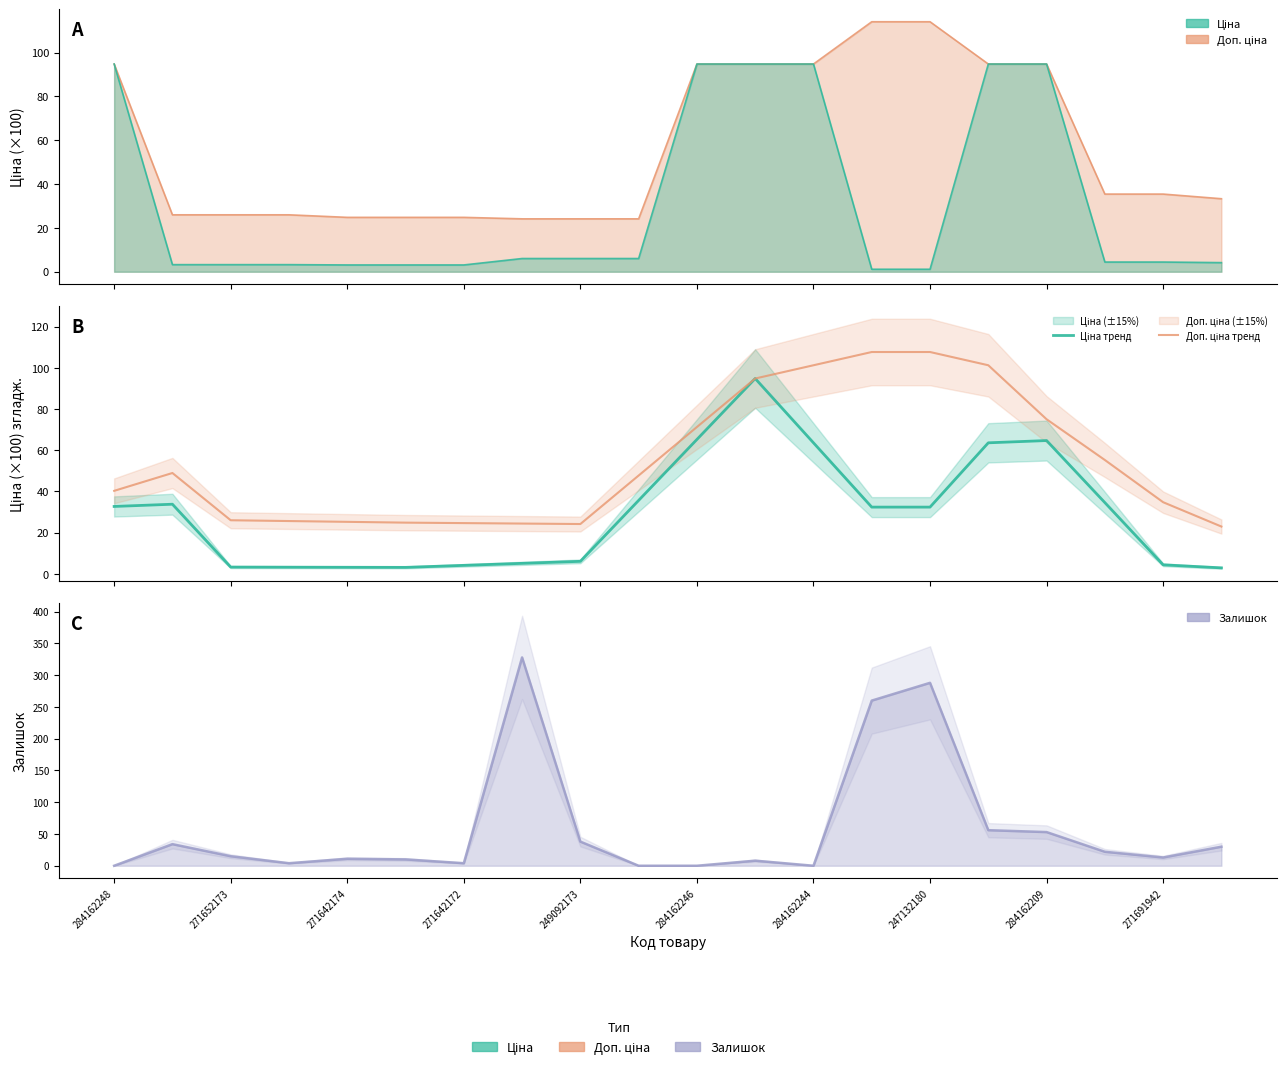

List the series in order of their overall mean, highest first.

Залишок лінія, Доп. ціна тренд, Ціна тренд